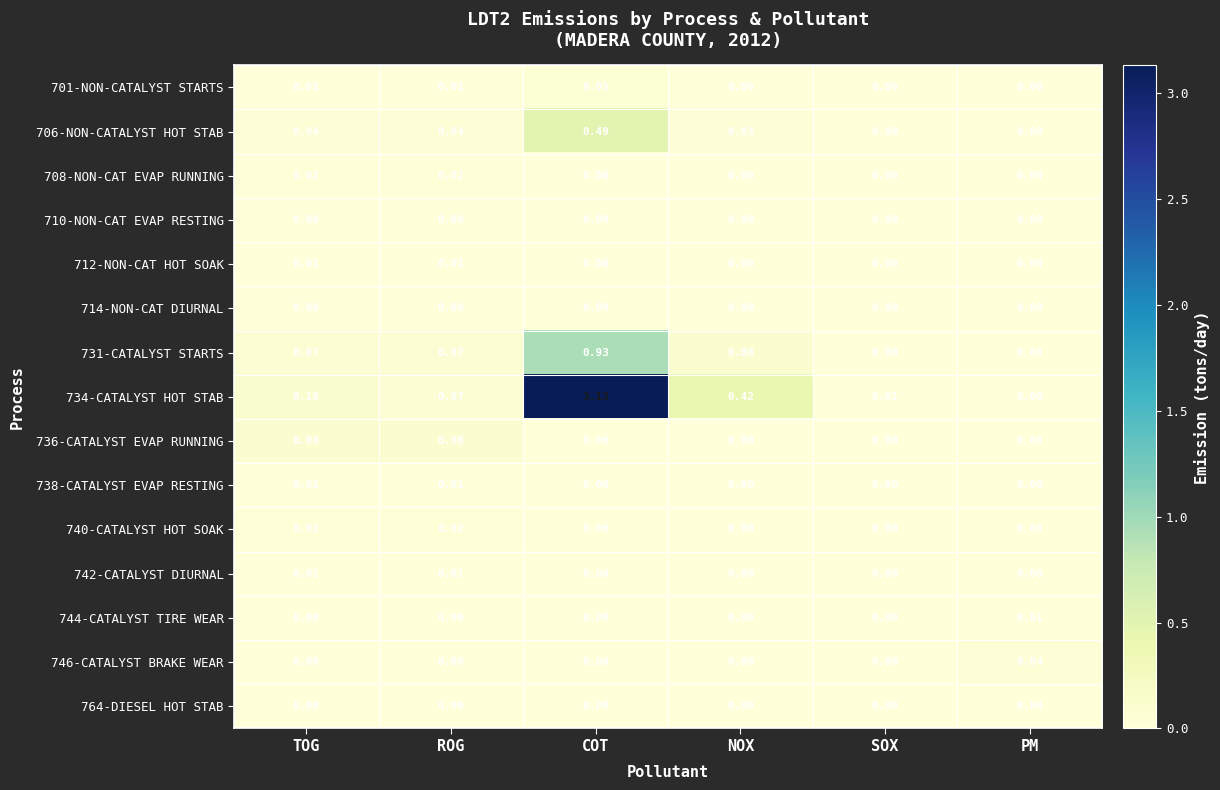

Which series has the largest range (max minus min)?

734-CATALYST HOT STAB